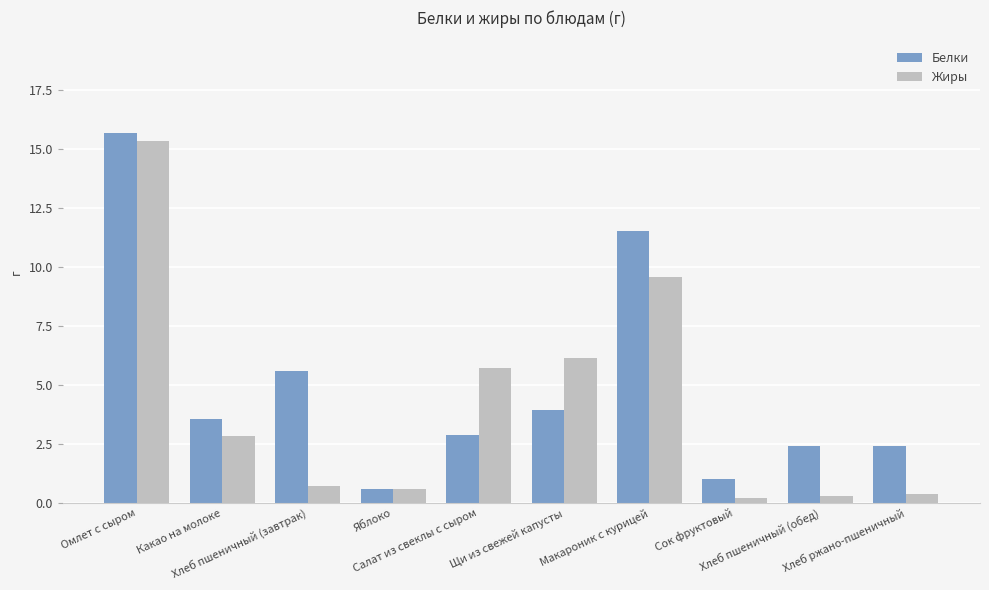

What is the label of the 9th bar from the right?

Какао на молоке